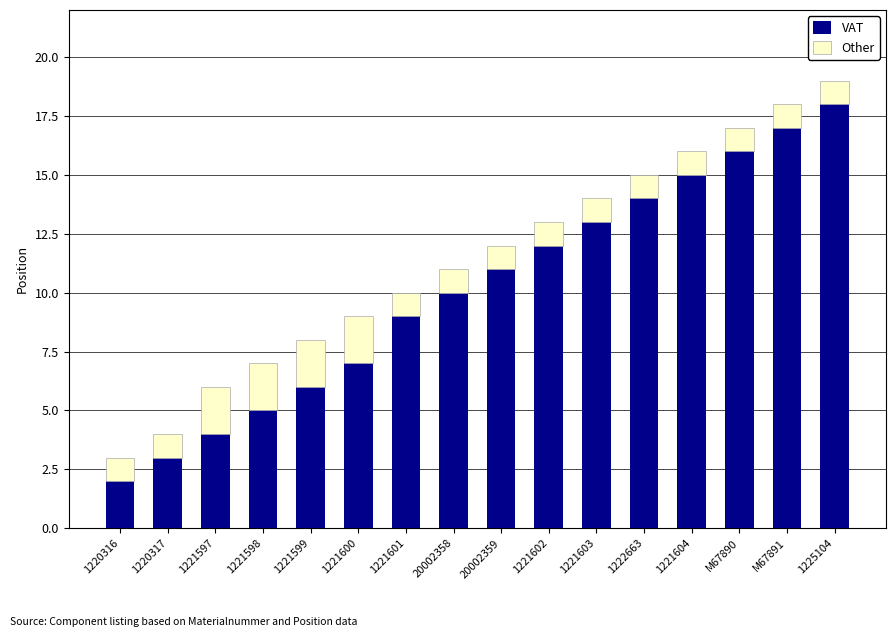

What is the sum of the VAT values at 1221603 and 1220317?

16